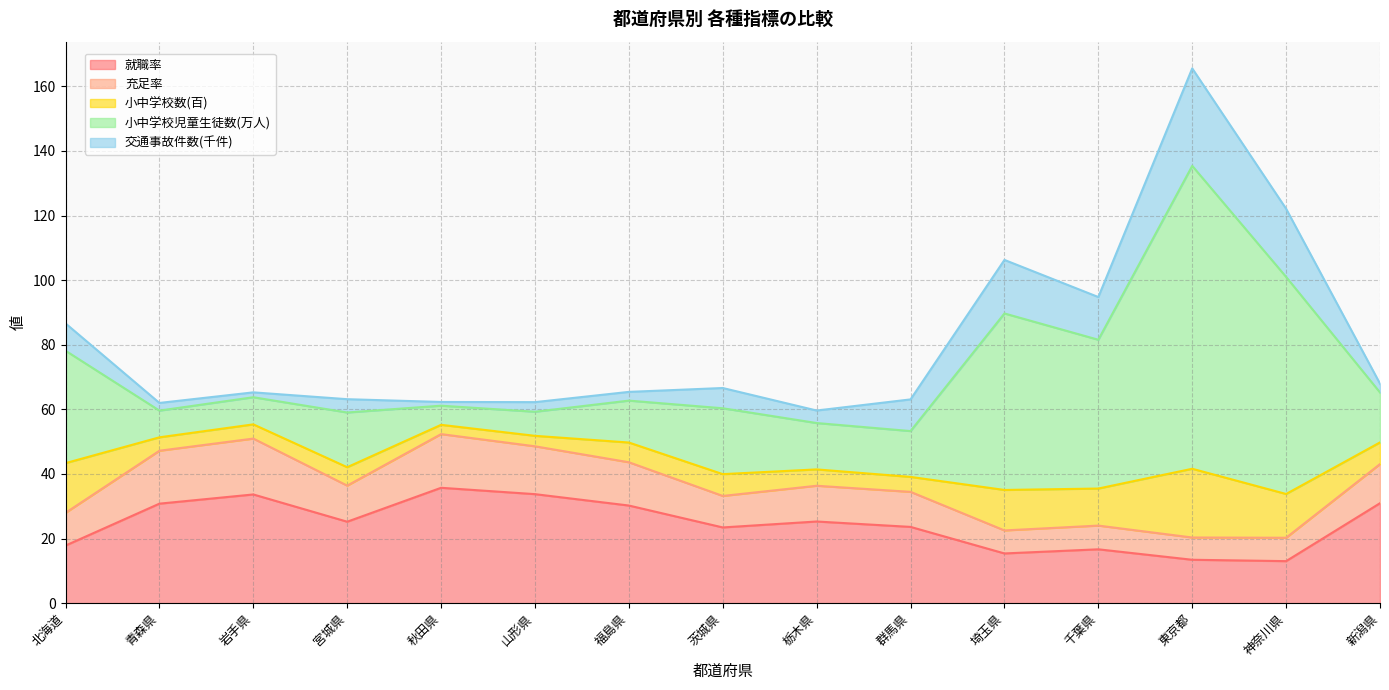

Which series changed the most between 北海道 and 埼玉県?

小中学校児童生徒数(万人)